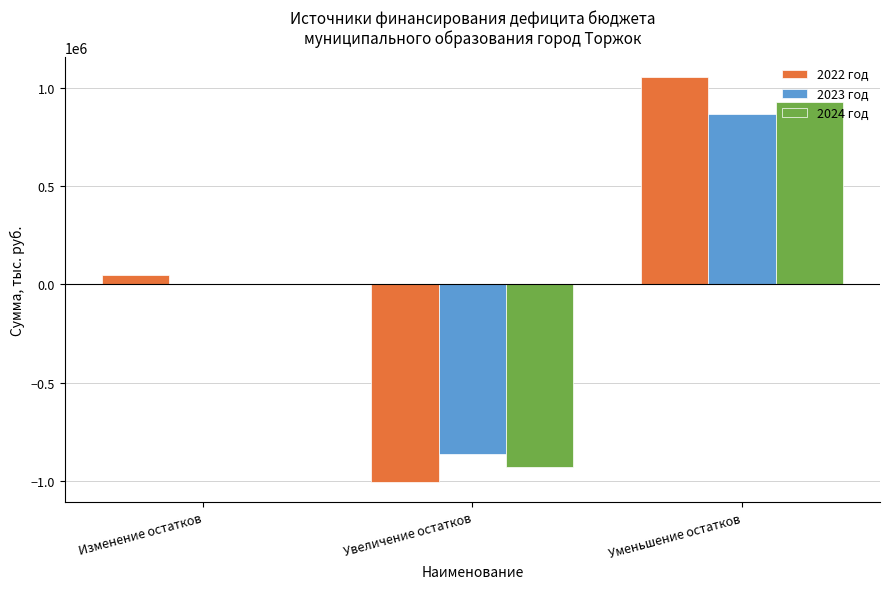

Between Увеличение остатков and Уменьшение остатков, which series saw the biggest shift?

2022 год